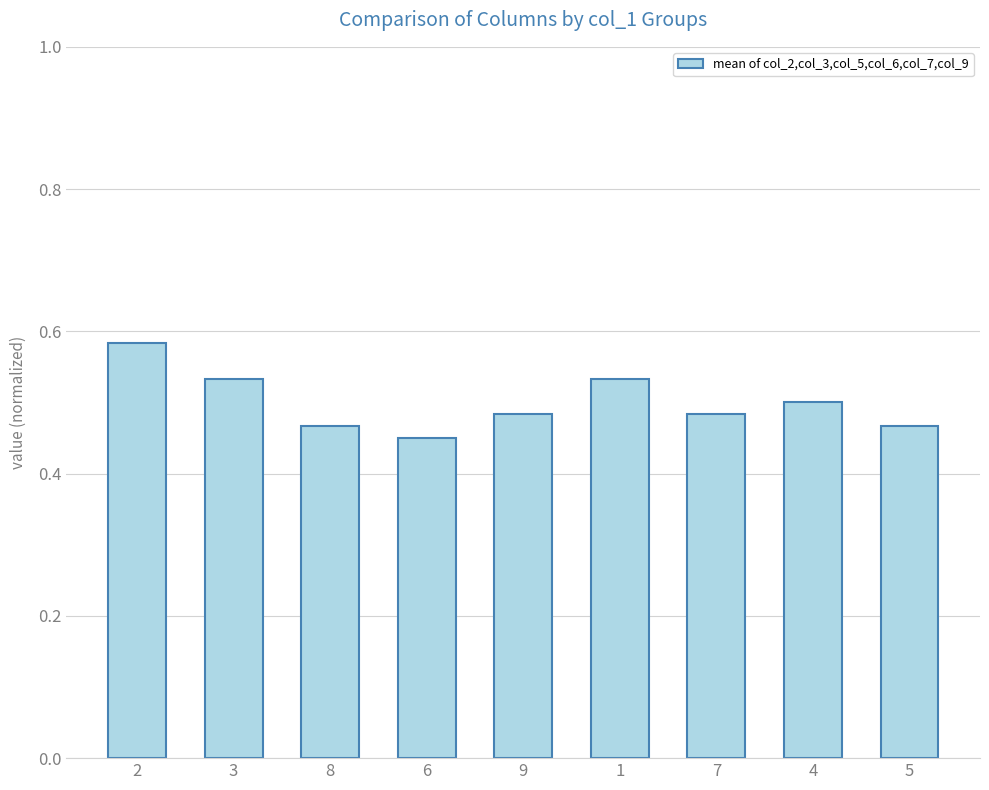

At which category does the chart reach its minimum across all series?

6